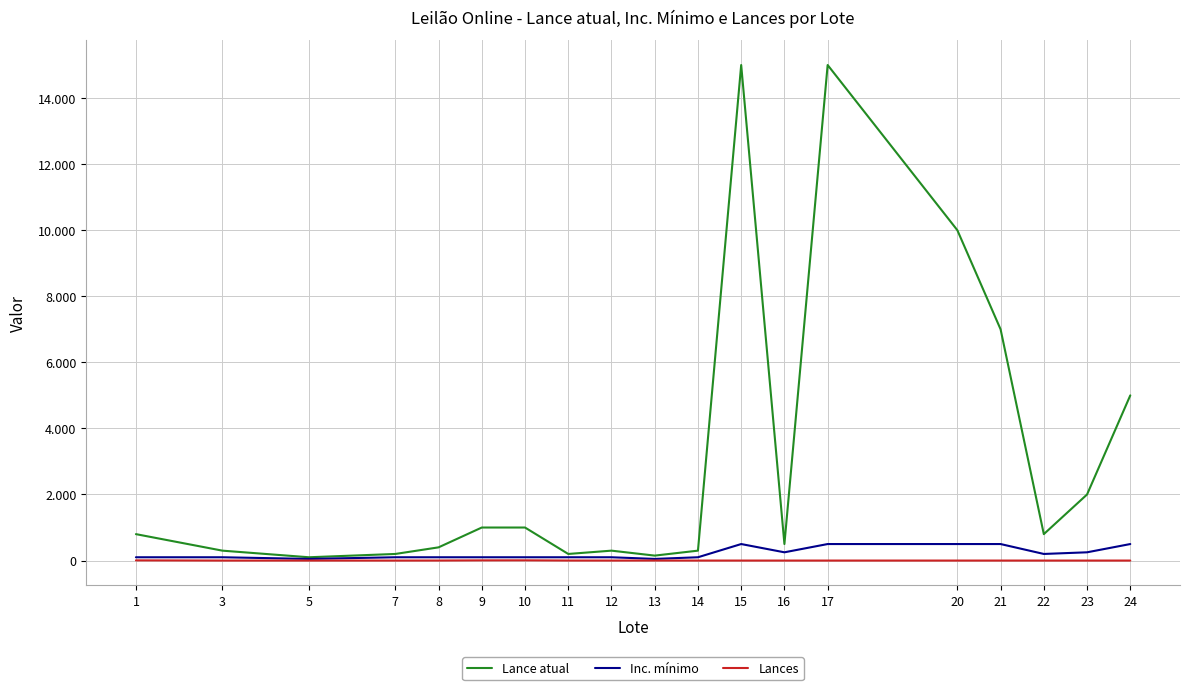

Does the chart display data point markers on the line(s)?

No